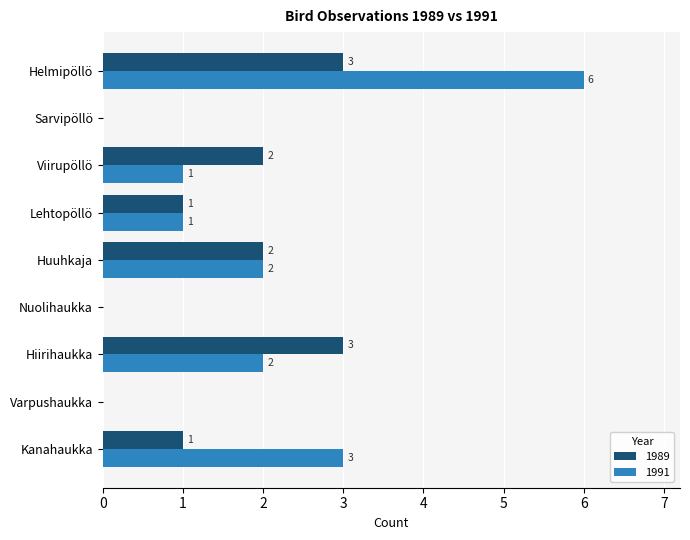

The 1991 series shows 2 at Hiirihaukka. True or false?

True